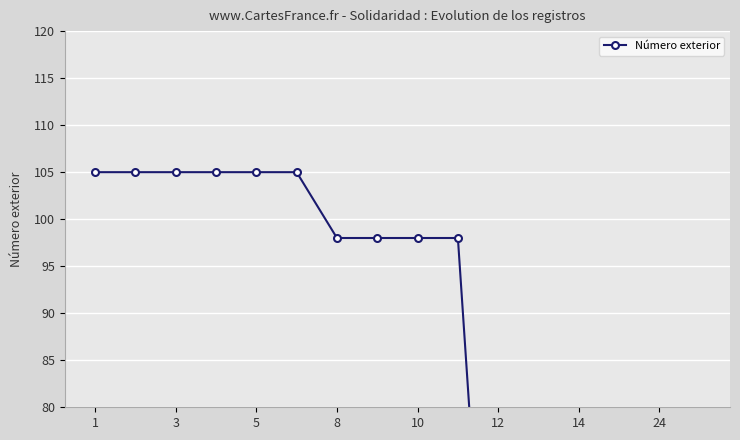

How many data points are above 98?

6